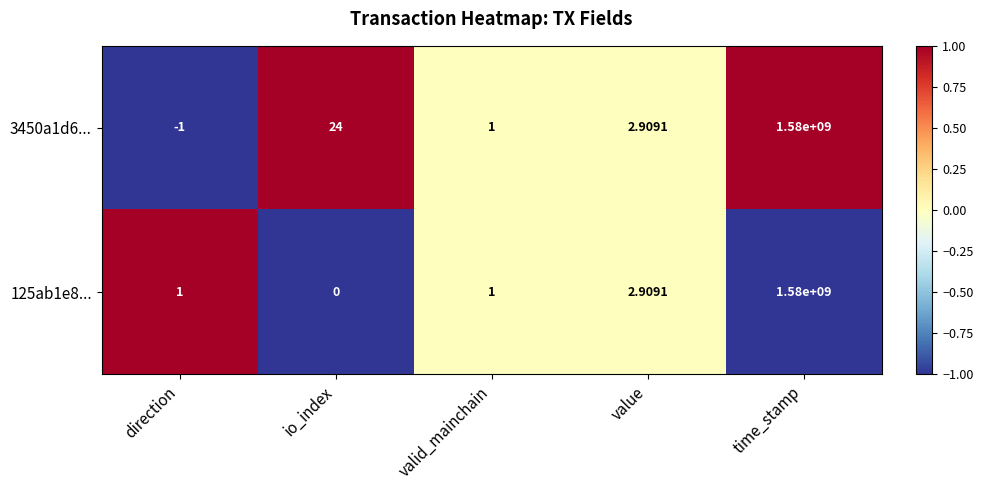

What is the smallest value displayed?

-1.0